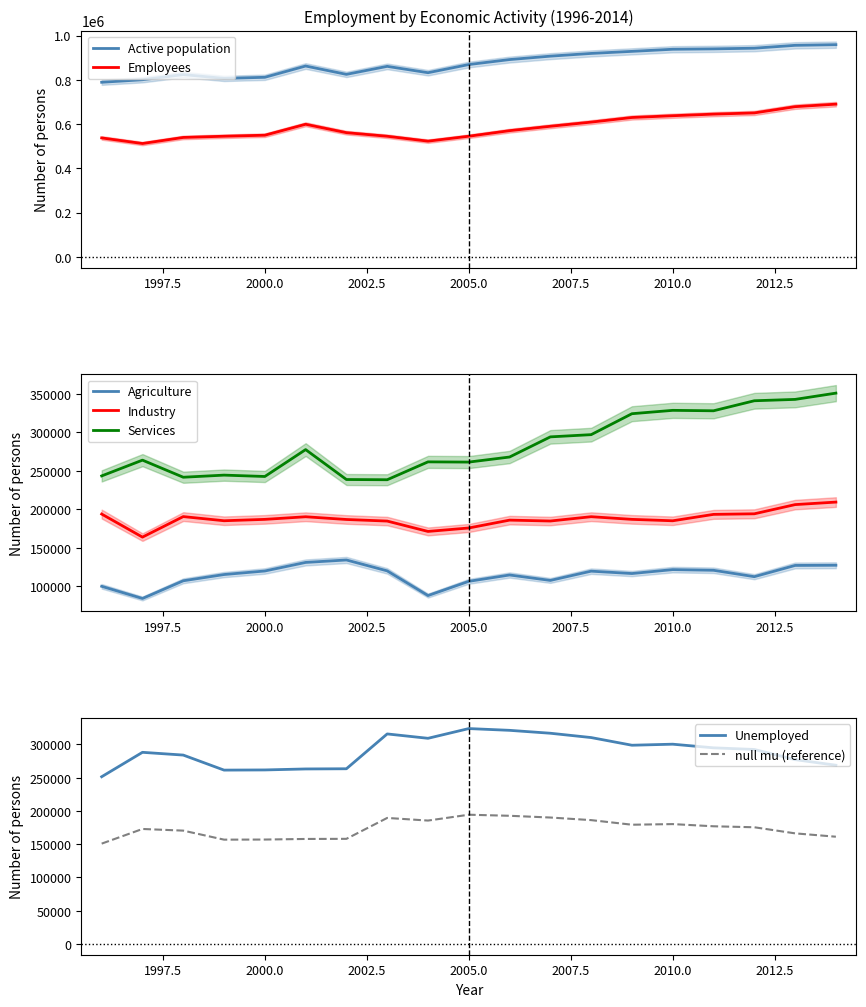

Reading right to left, extract all data points from this chart.

Active population: 2014=958997.8	2013=956057.0	2012=943055.2	2011=940048.2	2010=938294.2	2009=928775.0	2008=919424.0	2007=907138.0	2006=891679.0	2005=869187.0	2004=832281.0	2003=860976.0	2002=824824.0	2001=862504.0	2000=811557.0	1999=806674.0	1998=823826.0	1997=800513.0	1996=789081.0
Agriculture: 2014=127438.2	2013=127185.8	2012=112584.8	2011=120893.2	2010=121770.8	2009=116668.0	2008=119749.0	2007=107717.0	2006=114777.0	2005=106533.0	2004=88050.0	2003=120132.0	2002=134293.0	2001=131094.0	2000=119971.0	1999=115361.0	1998=107249.0	1997=84256.0	1996=100067.0
Employees: 2014=690188.2	2013=678837.8	2012=650553.8	2011=645085.2	2010=637855.2	2009=629901.0	2008=609015.0	2007=590234.0	2006=570404.0	2005=545253.0	2004=522995.0	2003=545108.0	2002=561341.0	2001=599308.0	2000=549846.0	1999=545222.0	1998=539762.0	1997=512301.0	1996=537591.0
Unemployed: 2014=268809.5	2013=277219.2	2012=292501.5	2011=294963.2	2010=300439.0	2009=298873.0	2008=310409.0	2007=316905.0	2006=321274.0	2005=323934.0	2004=309286.0	2003=315868.0	2002=263483.0	2001=263196.0	2000=261711.0	1999=261452.0	1998=284064.0	1997=288213.0	1996=251489.0
Industry: 2014=209528.8	2013=206259.5	2012=194302.5	2011=193554.0	2010=185242.5	2009=187077.0	2008=190530.0	2007=184928.0	2006=186085.0	2005=175868.0	2004=171390.0	2003=184855.0	2002=186917.0	2001=190458.0	2000=187066.0	1999=185283.0	1998=190674.0	1997=163988.0	1996=193975.0
Services: 2014=351151.5	2013=343013.2	2012=341242.2	2011=328206.2	2010=328778.2	2009=324410.0	2008=297189.0	2007=294305.0	2006=268117.0	2005=261523.0	2004=261810.0	2003=238583.0	2002=238868.0	2001=277755.0	2000=242809.0	1999=244580.0	1998=241839.0	1997=264056.0	1996=243548.0